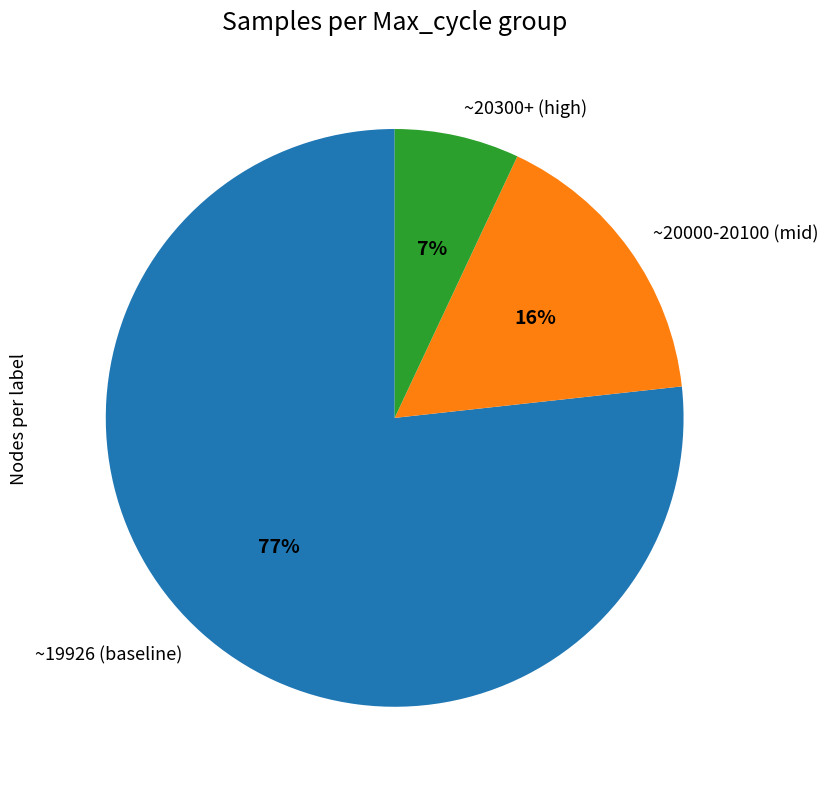

Is there a majority slice in this chart?

Yes